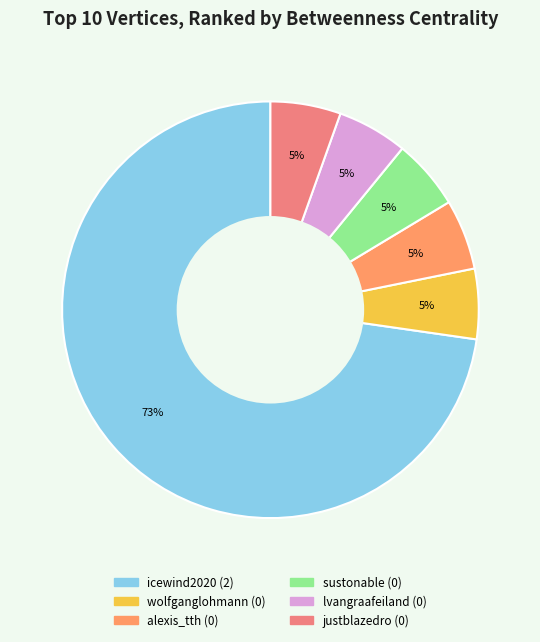

Does icewind2020 account for over 50% of the chart?

Yes